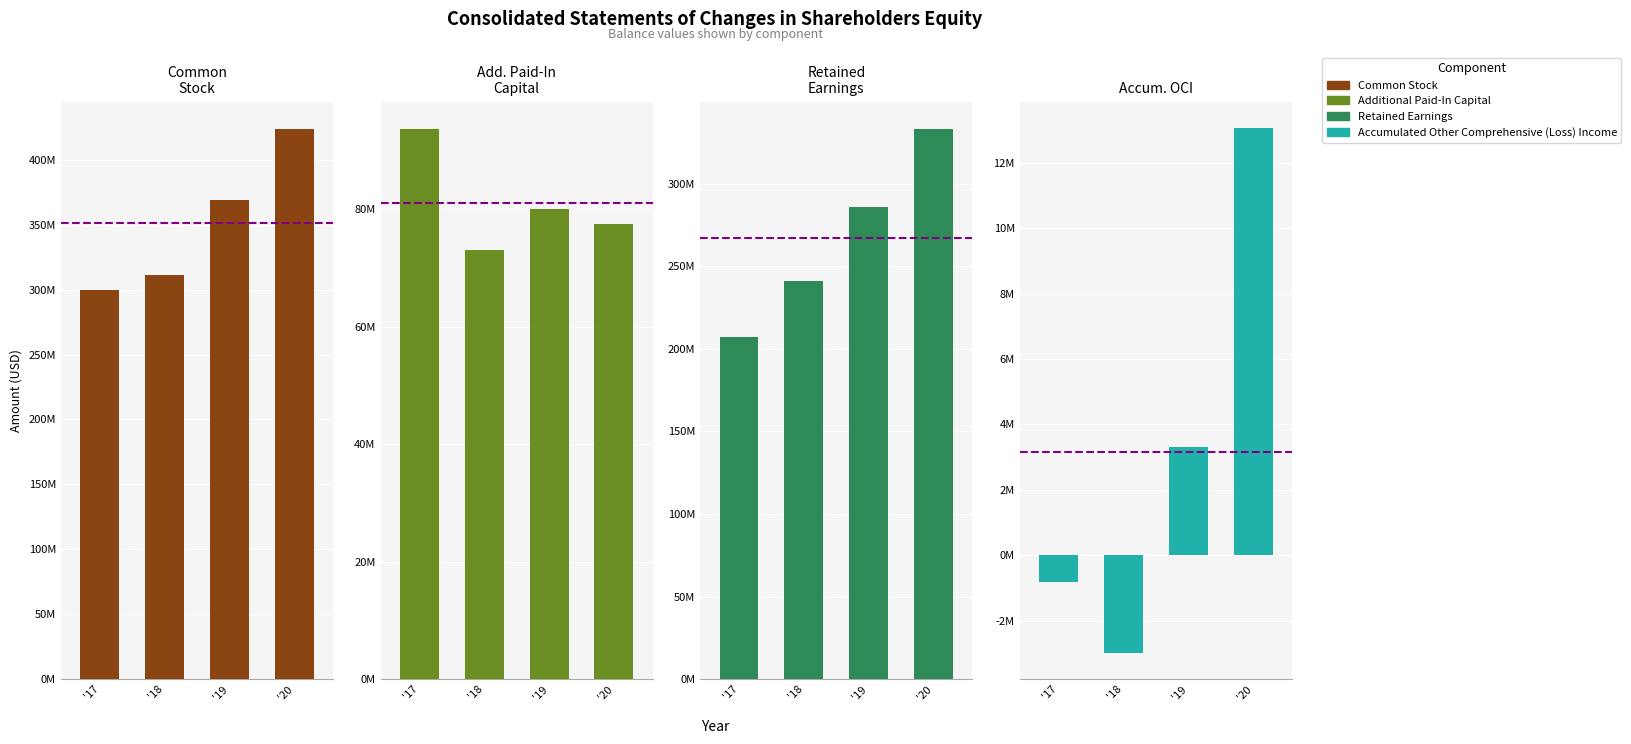

List the labels in order of Additional Paid-In Capital value, smallest first.

'18, '20, '19, '17